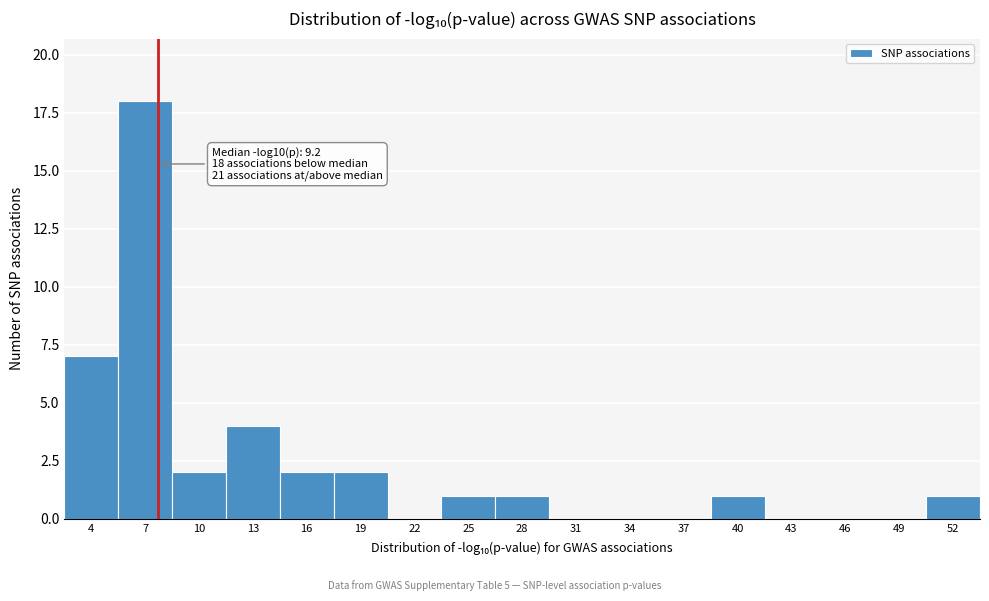

Reading left to right, what are all the values shown in this chart?

4=7	7=18	10=2	13=4	16=2	19=2	22=0	25=1	28=1	31=0	34=0	37=0	40=1	43=0	46=0	49=0	52=1